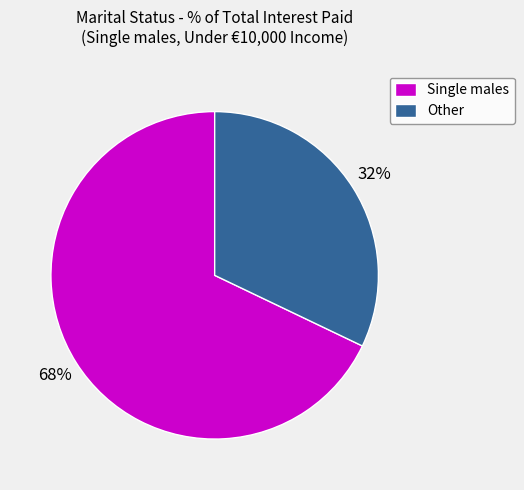

To the nearest percent, what percentage of the pie is Single males?

68%